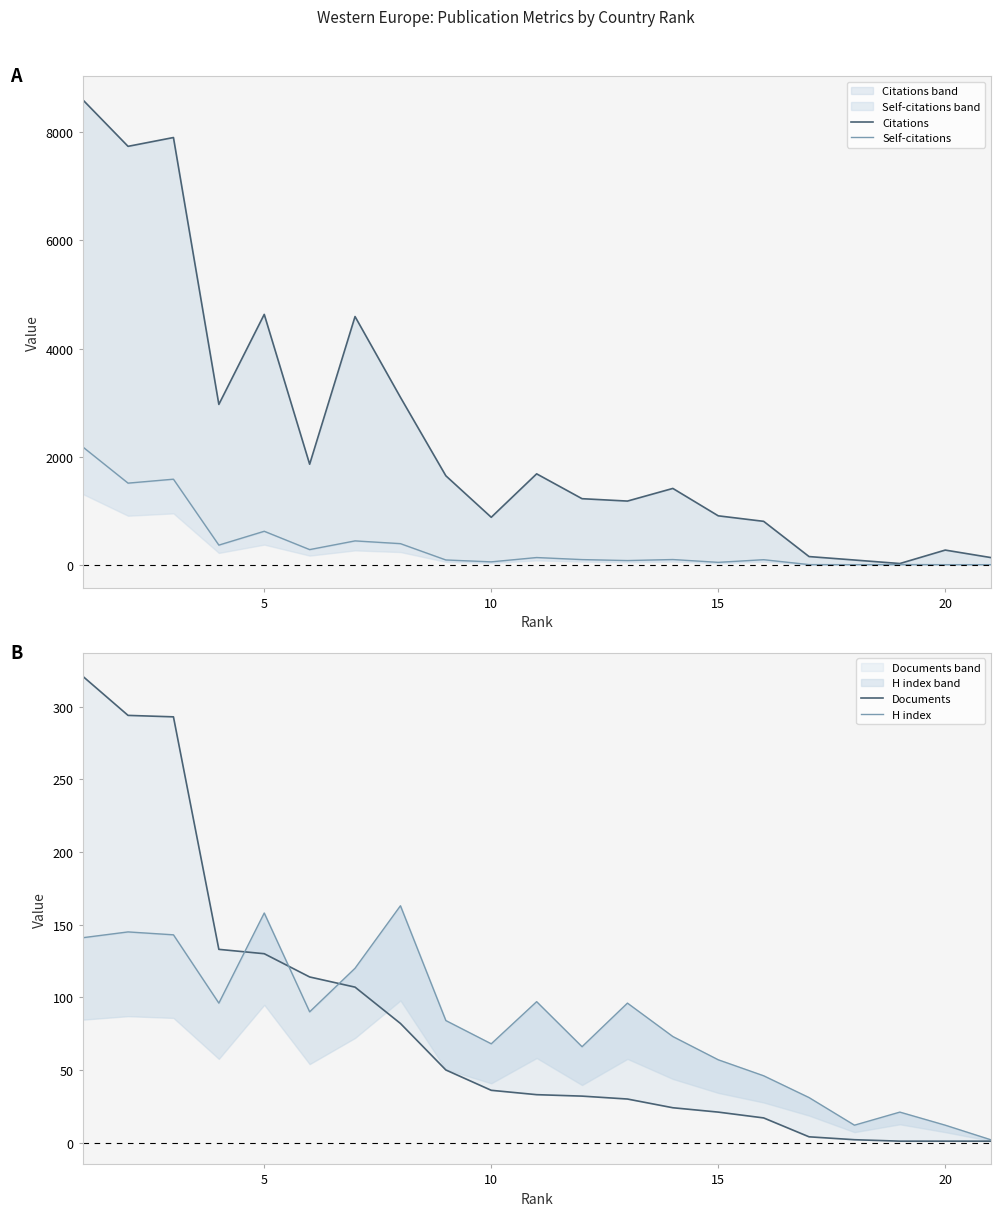

True or false: Self-citations and H index cross at least once.

True